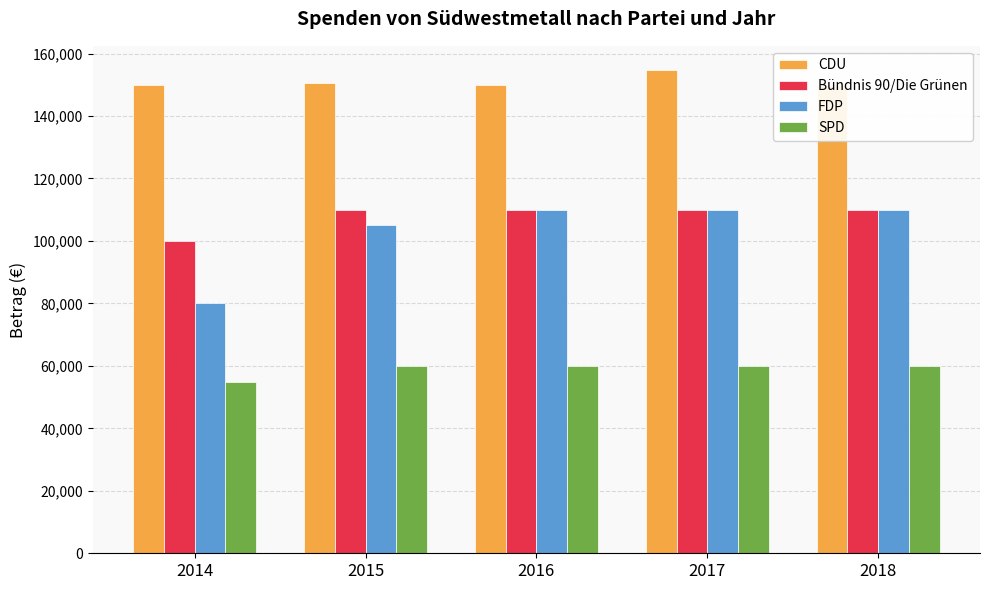

Between 2014 and 2018, which is larger?

2014